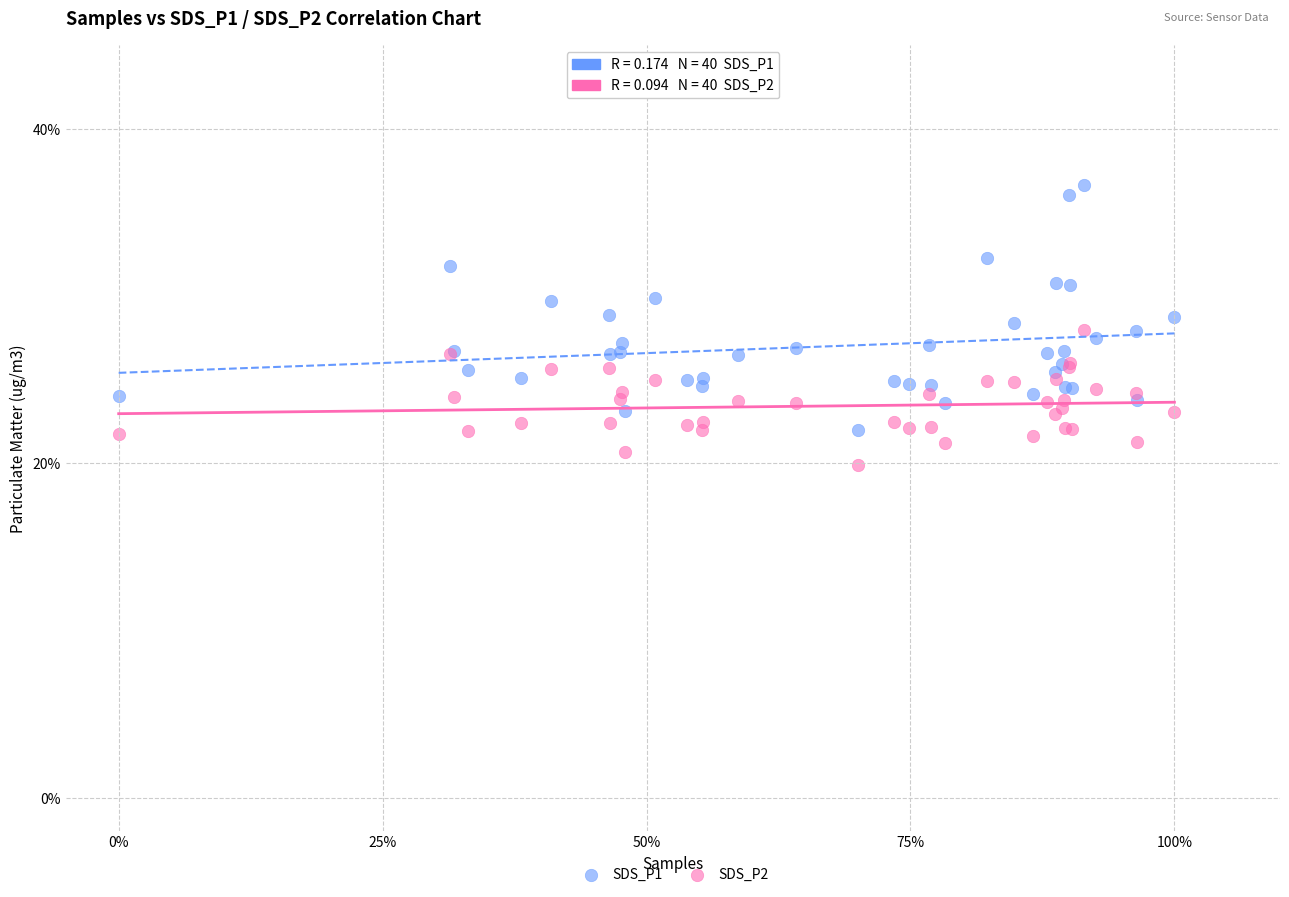

What are all the series names shown in the legend?

SDS_P1, SDS_P2